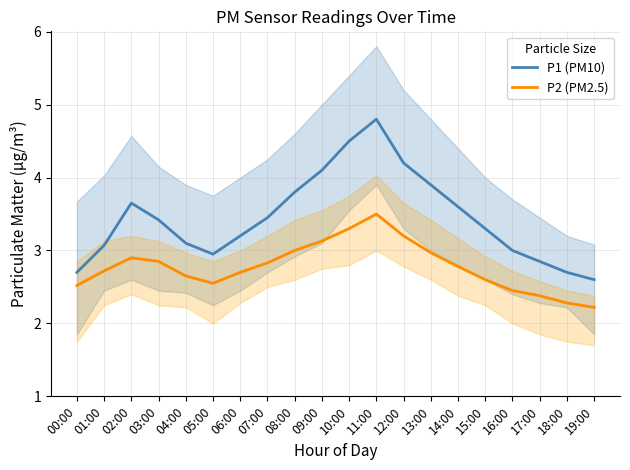

In P1 (PM10), how many points are lower than both neighbors (excluding endpoints)?

1